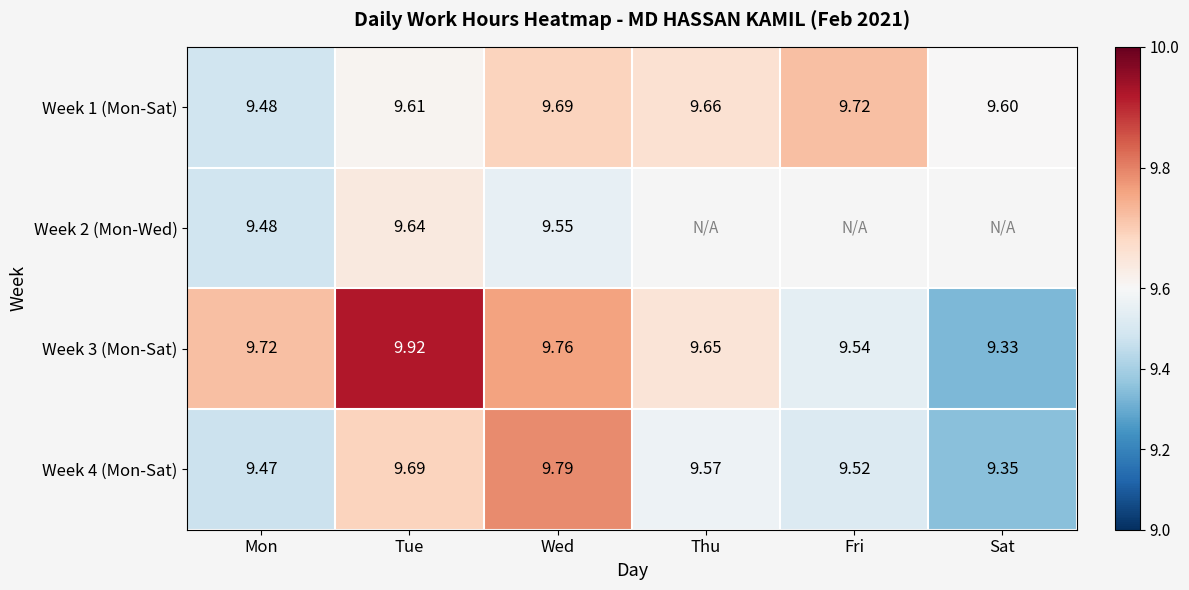

What is the approximate value of Week 4 (Mon-Sat) at Thu?

9.6